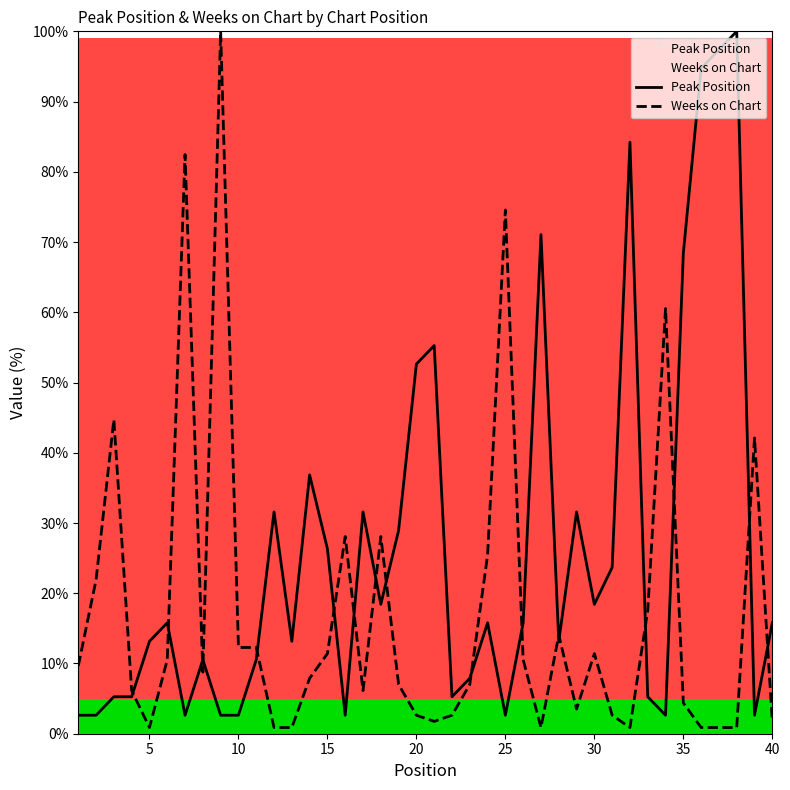

True or false: Weeks on Chart has a value of 74.6 at 25.

True